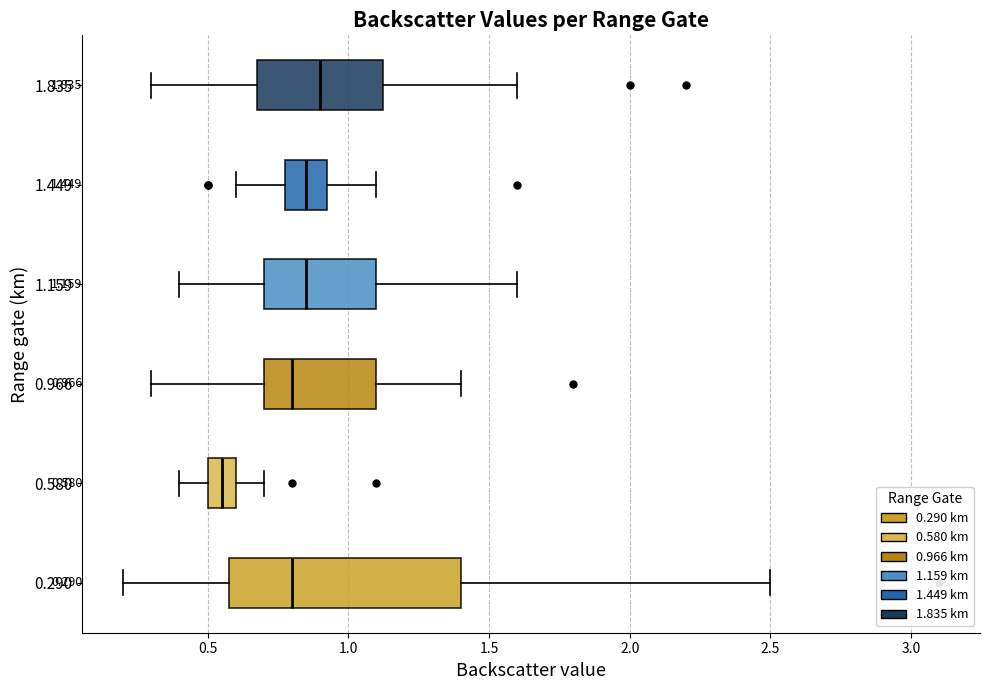

Which box has the furthest to the left median line?

0.580